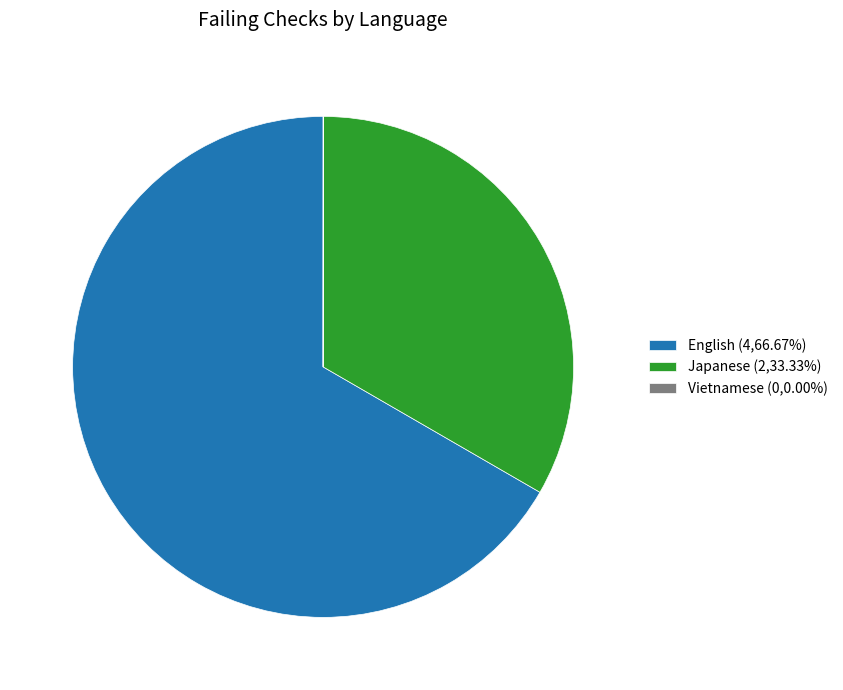

Does English (4,66.67%) represent more than half of the total?

Yes